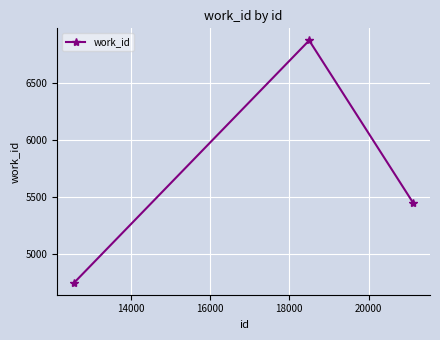

Reading right to left, what are all the values shown in this chart?

5452	6876	4751